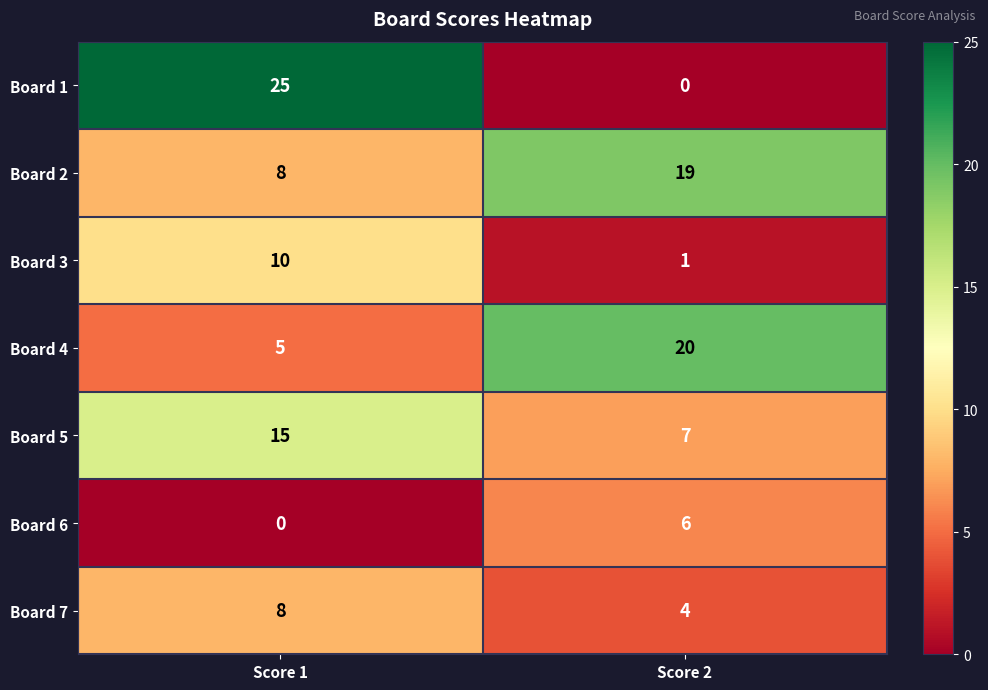

What is the average value of the Board 6 series?

3